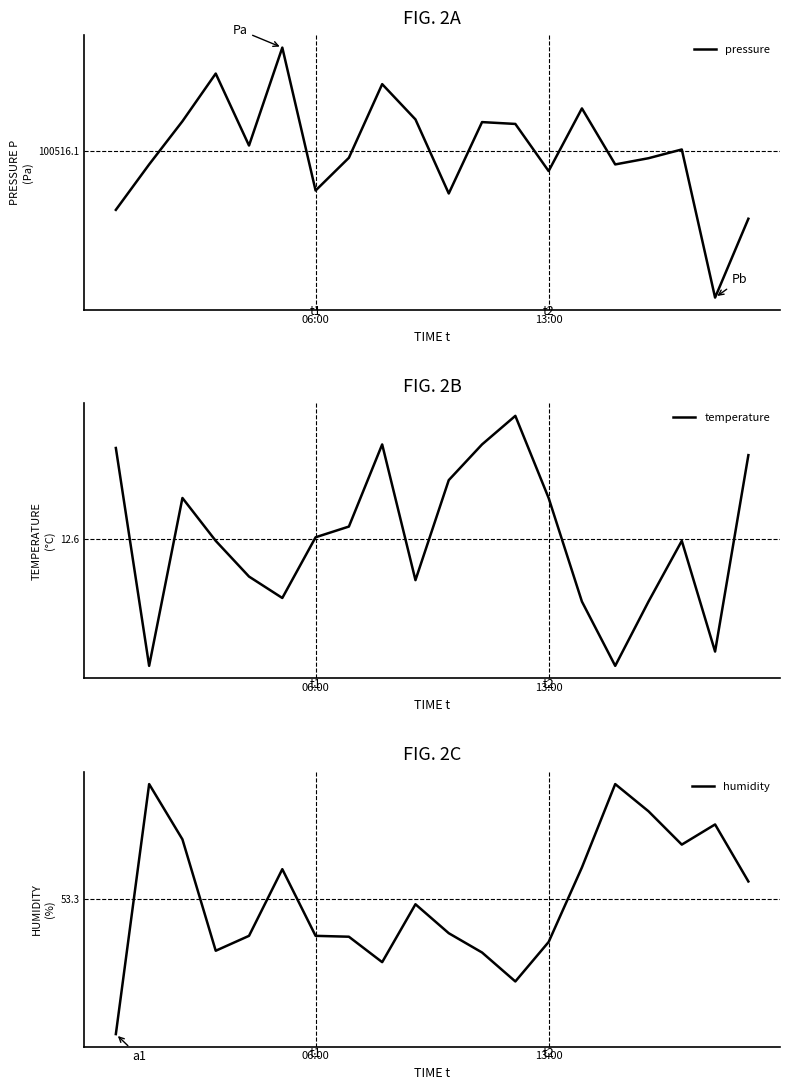

Reading right to left, transcribe all the data shown in this chart.

pressure: 100511.3	100505.8	100516.2	100515.6	100515.2	100519.2	100514.7	100518.1	100518.2	100513.1	100518.4	100520.9	100515.7	100513.3	100523.5	100516.5	100521.6	100518.2	100515.2	100512.0
temperature: 12.8	12.3	12.6	12.4	12.2	12.4	12.7	12.9	12.8	12.7	12.5	12.8	12.6	12.6	12.4	12.5	12.6	12.7	12.2	12.8
humidity: 53.5	54.1	53.9	54.2	54.6	53.6	52.8	52.3	52.6	52.9	53.2	52.5	52.8	52.8	53.6	52.8	52.7	53.9	54.6	51.7